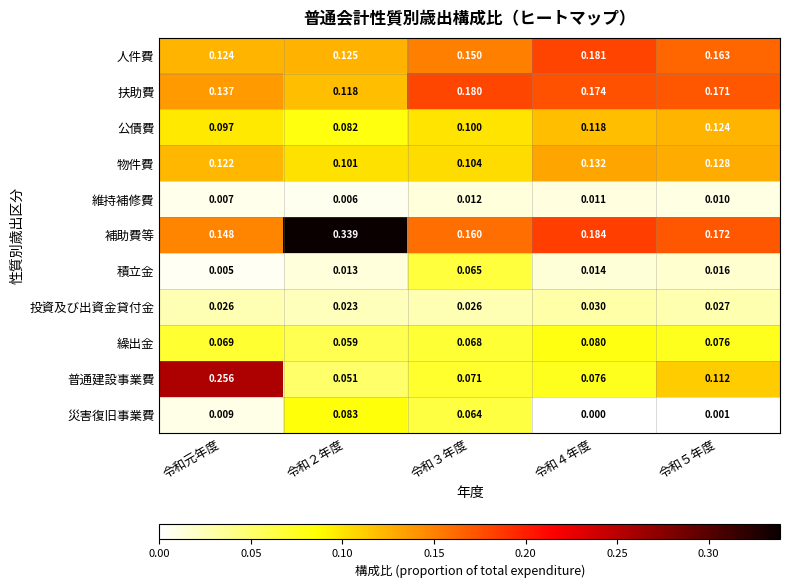

Count the number of categories in the chart.

5